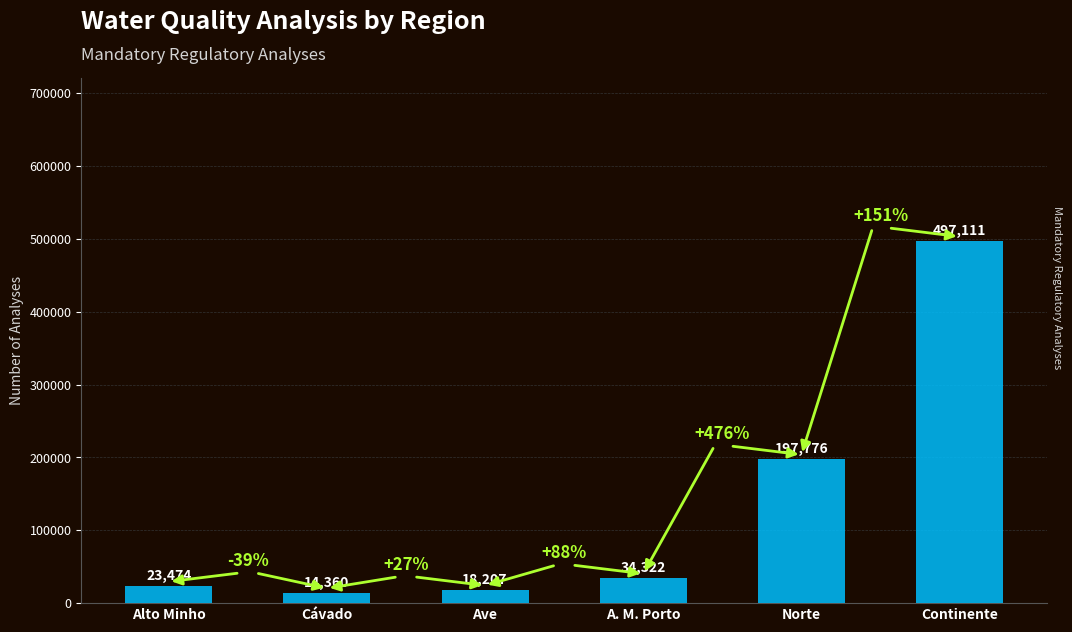

Rank the categories by value from highest to lowest.

Continente, Norte, A. M. Porto, Alto Minho, Ave, Cávado